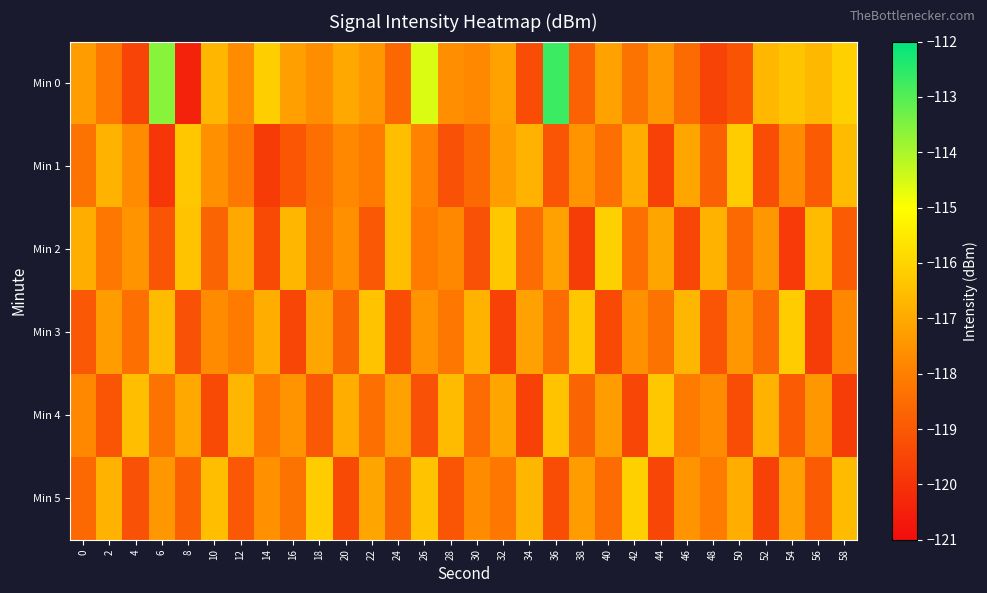

Which label corresponds to the smallest value in the chart?

8